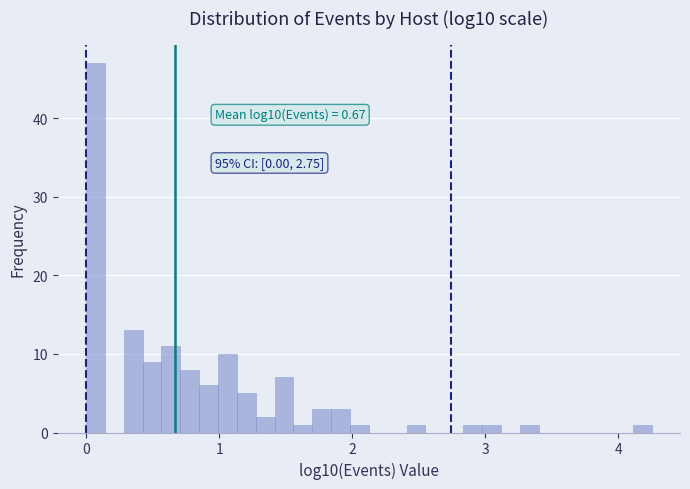

Read against the x-axis, roughly where is the centre of the tallest bar?

0.1